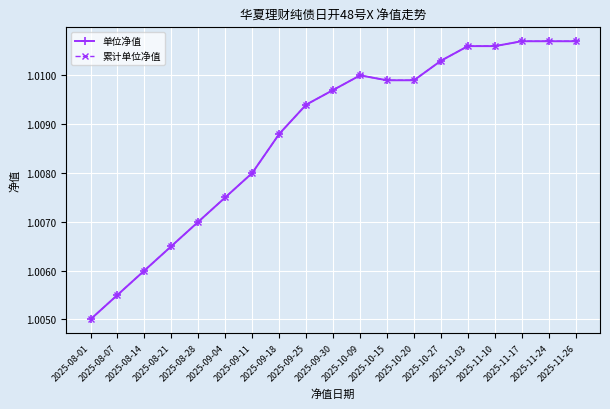

What is the lowest value of the 单位净值 series?

1.0